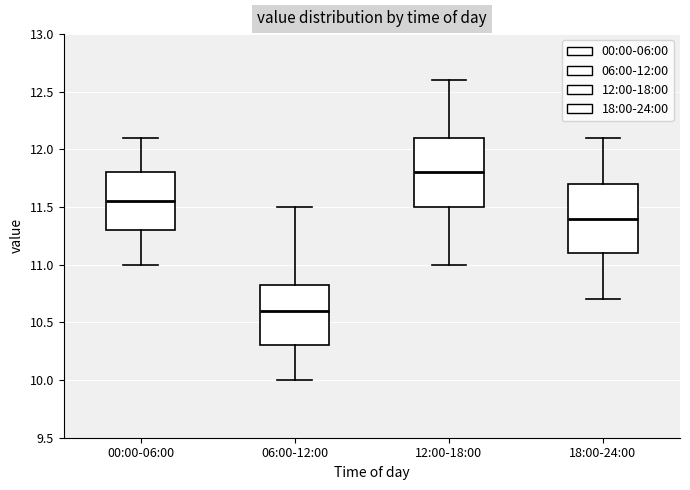

Reading left to right, read every box against the y-axis: the position of its median line, the range the box covers, and the ends of its whiskers. The values are not printed on the chart, so give them approximately, as read against the axis.

00:00-06:00: median 11.55, box 11.30 to 11.80, whiskers 11.00 to 12.10
06:00-12:00: median 10.60, box 10.30 to 10.85, whiskers 10.00 to 11.50
12:00-18:00: median 11.80, box 11.50 to 12.10, whiskers 11.00 to 12.60
18:00-24:00: median 11.40, box 11.10 to 11.70, whiskers 10.70 to 12.10